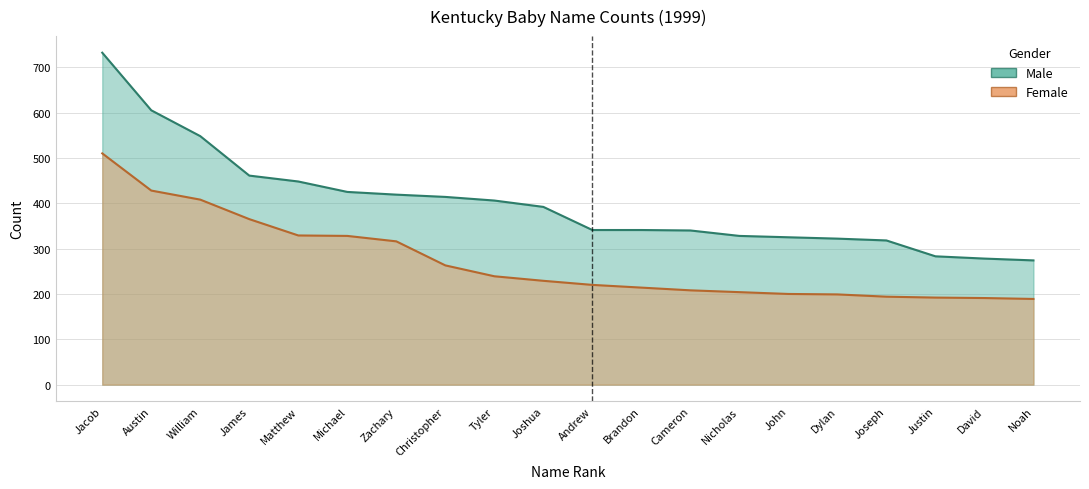

Rank the categories by Female value from lowest to highest.

Noah, David, Justin, Joseph, Dylan, John, Nicholas, Cameron, Brandon, Andrew, Joshua, Tyler, Christopher, Zachary, Michael, Matthew, James, William, Austin, Jacob